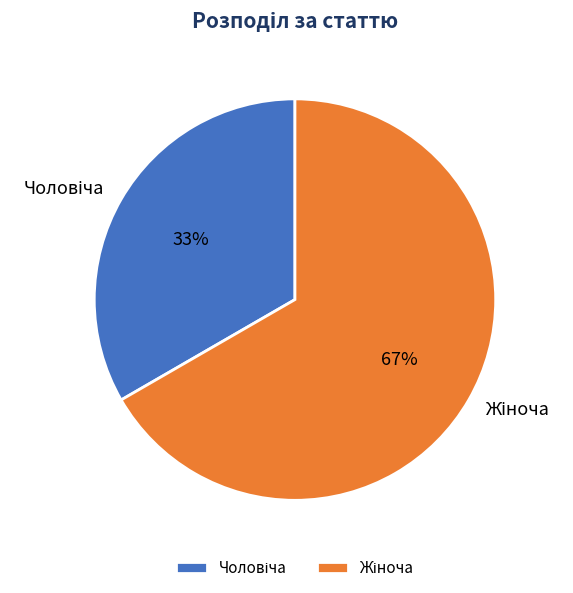

Does any single category account for the majority?

Yes